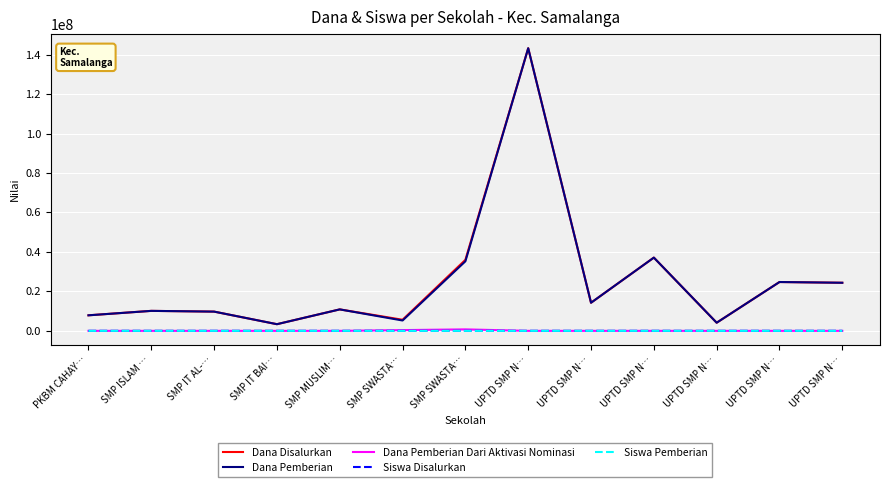

Reading left to right, extract all data points from this chart.

Dana Disalurkan: PKBM CAHAY…=7875000	SMP ISLAM …=10125000	SMP IT AL-…=9750000	SMP IT BAI…=3375000	SMP MUSLIM…=10875000	SMP SWASTA…=5625000	SMP SWASTA…=36000000	UPTD SMP N…=143250000	UPTD SMP N…=14250000	UPTD SMP N…=37125000	UPTD SMP N…=4125000	UPTD SMP N…=24750000	UPTD SMP N…=24375000
Dana Pemberian: PKBM CAHAY…=7875000	SMP ISLAM …=10125000	SMP IT AL-…=9750000	SMP IT BAI…=3375000	SMP MUSLIM…=10875000	SMP SWASTA…=5250000	SMP SWASTA…=35250000	UPTD SMP N…=143250000	UPTD SMP N…=14250000	UPTD SMP N…=37125000	UPTD SMP N…=4125000	UPTD SMP N…=24750000	UPTD SMP N…=24375000
Dana Pemberian Dari Aktivasi Nominasi: PKBM CAHAY…=0	SMP ISLAM …=0	SMP IT AL-…=0	SMP IT BAI…=0	SMP MUSLIM…=0	SMP SWASTA…=375000	SMP SWASTA…=750000	UPTD SMP N…=0	UPTD SMP N…=0	UPTD SMP N…=0	UPTD SMP N…=0	UPTD SMP N…=0	UPTD SMP N…=0
Siswa Disalurkan: PKBM CAHAY…=13	SMP ISLAM …=27	SMP IT AL-…=26	SMP IT BAI…=9	SMP MUSLIM…=29	SMP SWASTA…=15	SMP SWASTA…=96	UPTD SMP N…=236	UPTD SMP N…=25	UPTD SMP N…=61	UPTD SMP N…=7	UPTD SMP N…=40	UPTD SMP N…=45
Siswa Pemberian: PKBM CAHAY…=13	SMP ISLAM …=27	SMP IT AL-…=26	SMP IT BAI…=9	SMP MUSLIM…=29	SMP SWASTA…=14	SMP SWASTA…=94	UPTD SMP N…=236	UPTD SMP N…=25	UPTD SMP N…=61	UPTD SMP N…=7	UPTD SMP N…=40	UPTD SMP N…=45